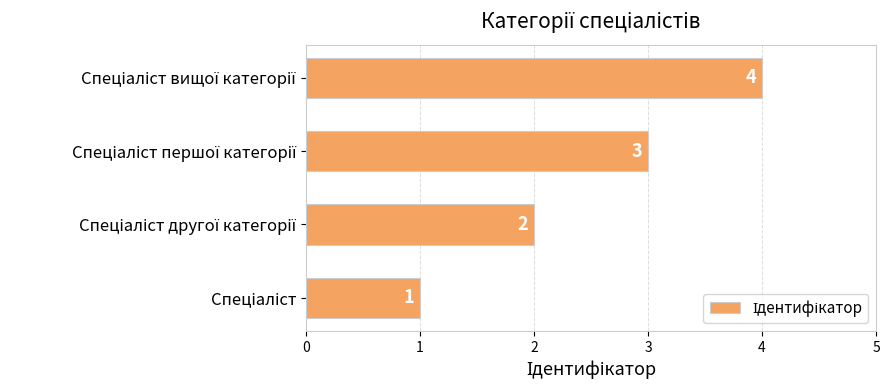

What is the maximum value shown in the chart?

4